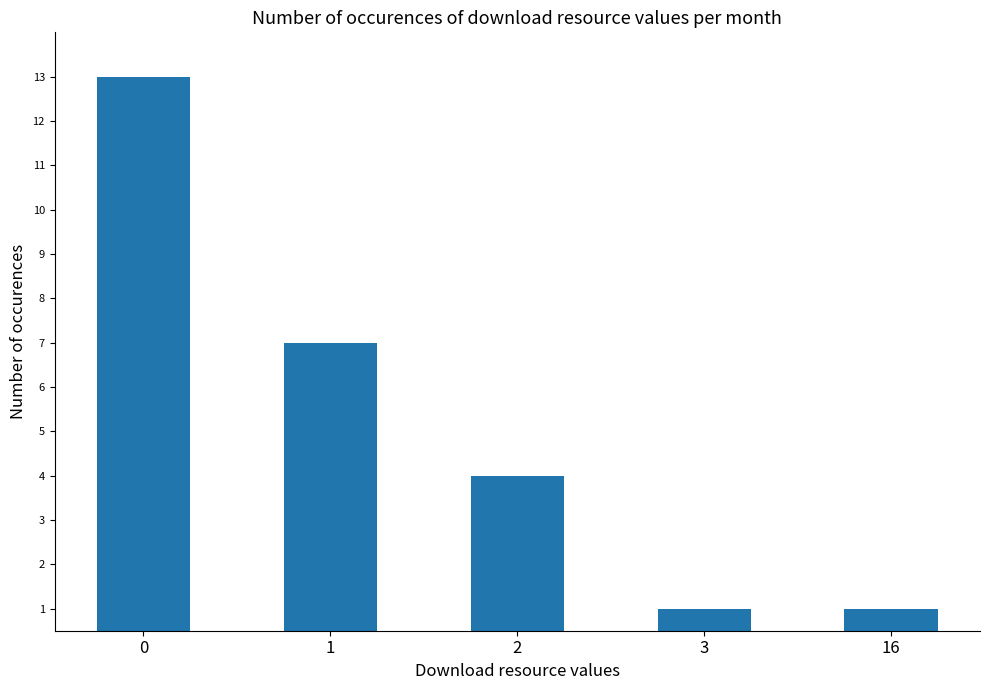

What is the greatest value displayed?

13